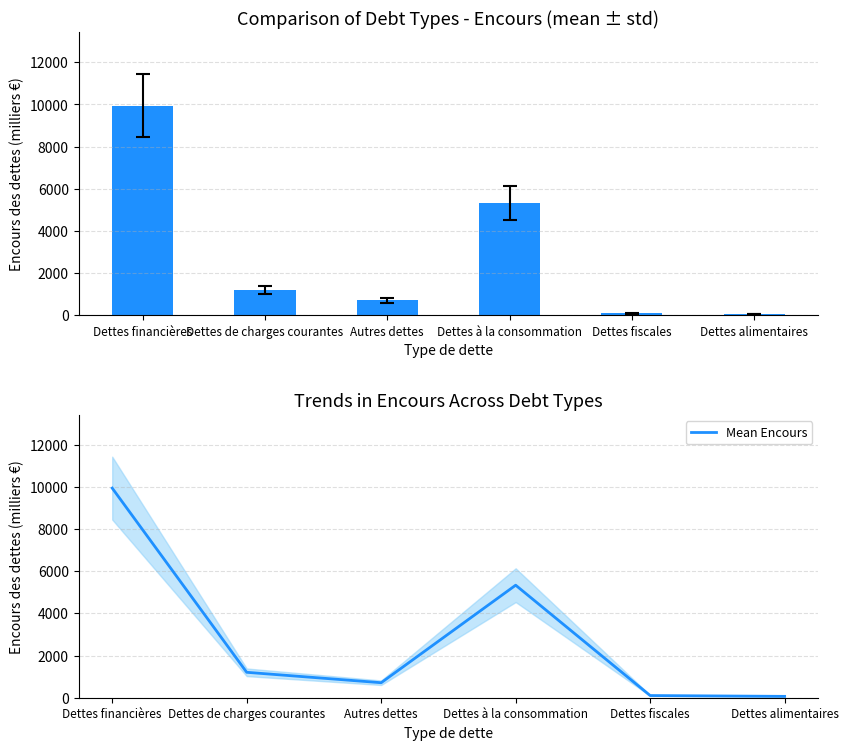

Reading left to right, what are all the values shown in this chart?

Encours des dettes: Dettes financières=9936.3	Dettes de charges courantes=1205.1	Autres dettes=711.4	Dettes à la consommation=5334.4	Dettes fiscales=103.4	Dettes alimentaires=64.3
Mean Encours: Dettes financières=9936.3	Dettes de charges courantes=1205.1	Autres dettes=711.4	Dettes à la consommation=5334.4	Dettes fiscales=103.4	Dettes alimentaires=64.3